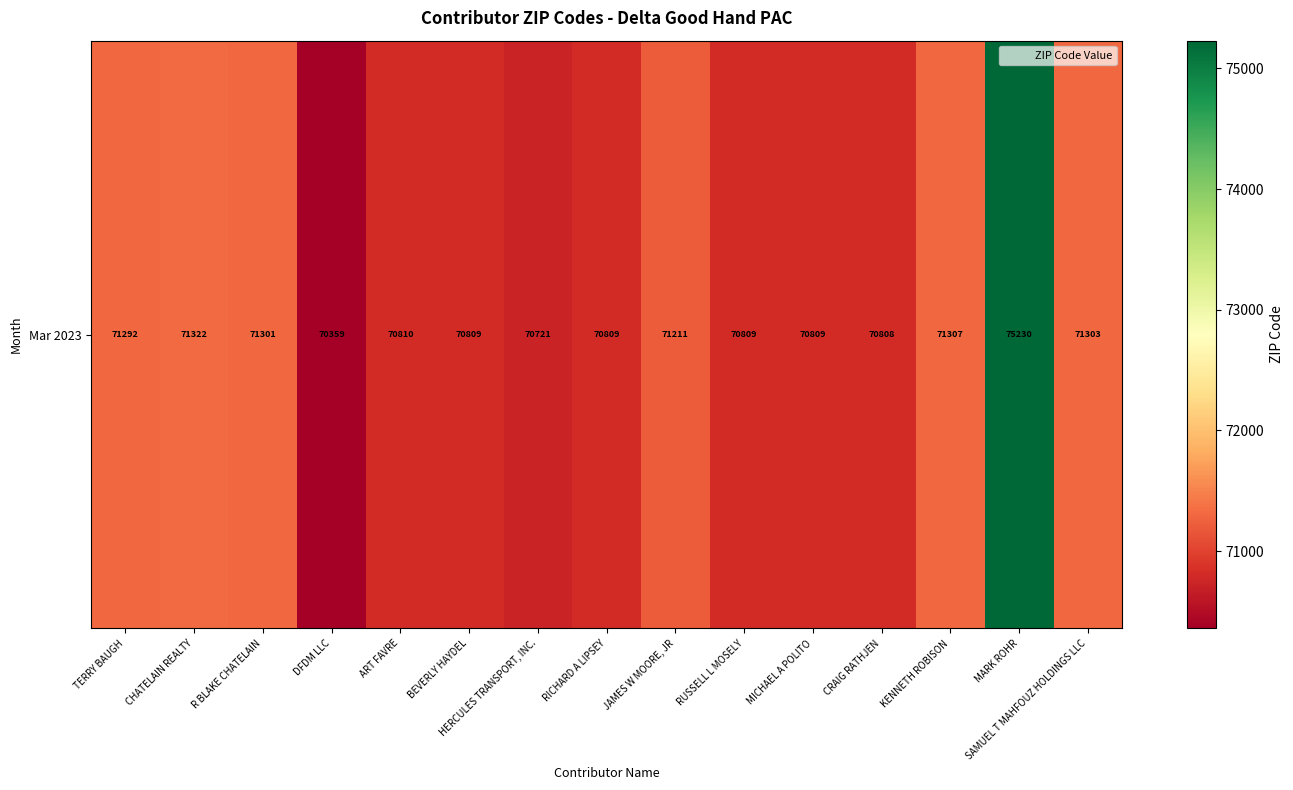

What is the maximum value shown in the chart?

75230